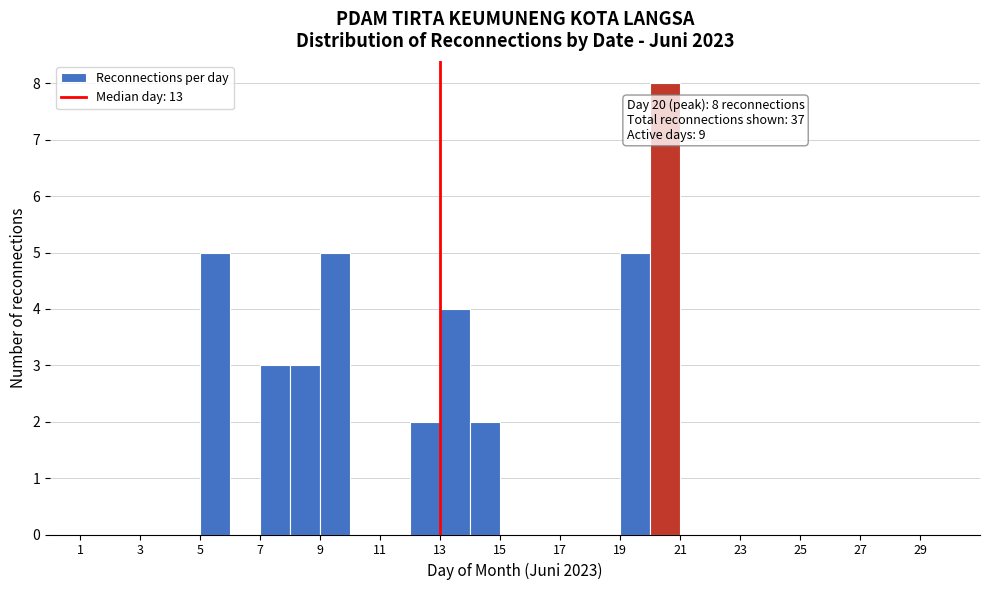

Which range on the x-axis has the tallest bar?

20 to 21